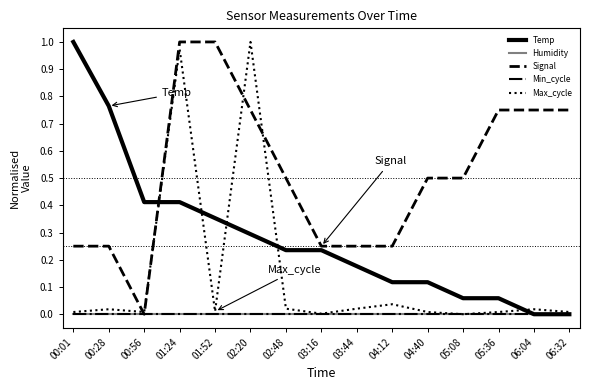

Does the chart display data point markers on the line(s)?

No